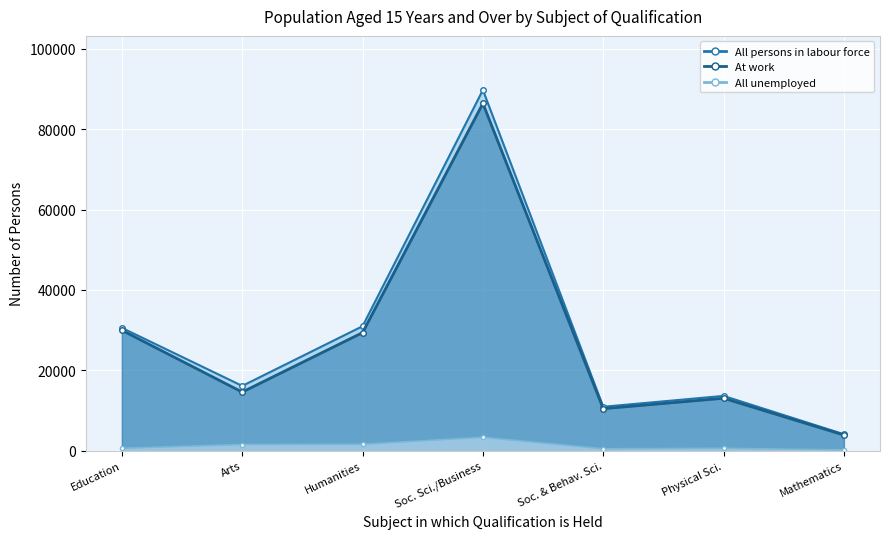

Reading left to right, transcribe all the data shown in this chart.

All persons in labour force: 30565	16126	30981	89774	10933	13638	4097
At work: 29968	14589	29390	86444	10457	13060	3895
All unemployed: 597	1537	1591	3330	476	578	202